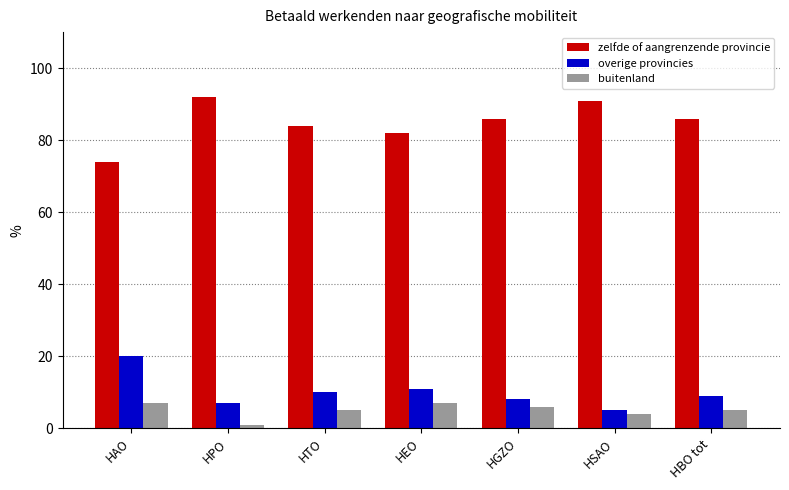

Rank the categories by overige provincies value from highest to lowest.

HAO, HEO, HTO, HBO tot, HGZO, HPO, HSAO